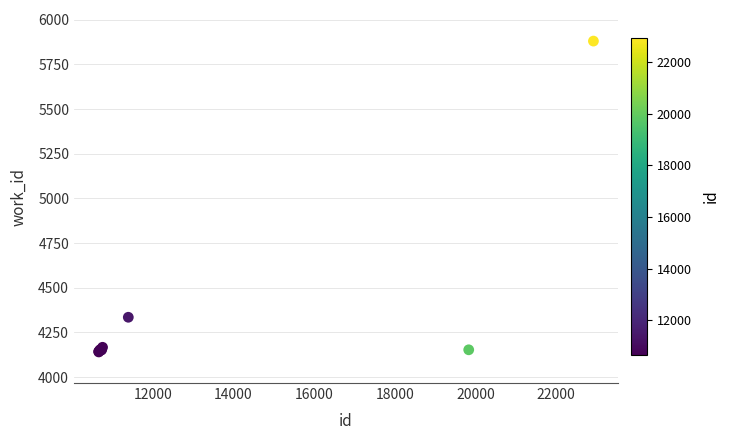

What Y value in the scatter plot is closest to 5010?

4335